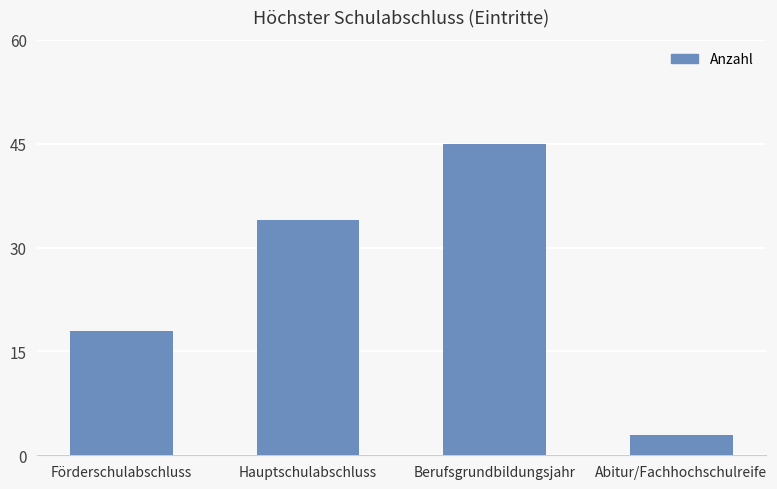

Reading left to right, list all the values displayed in this chart.

18	34	45	3